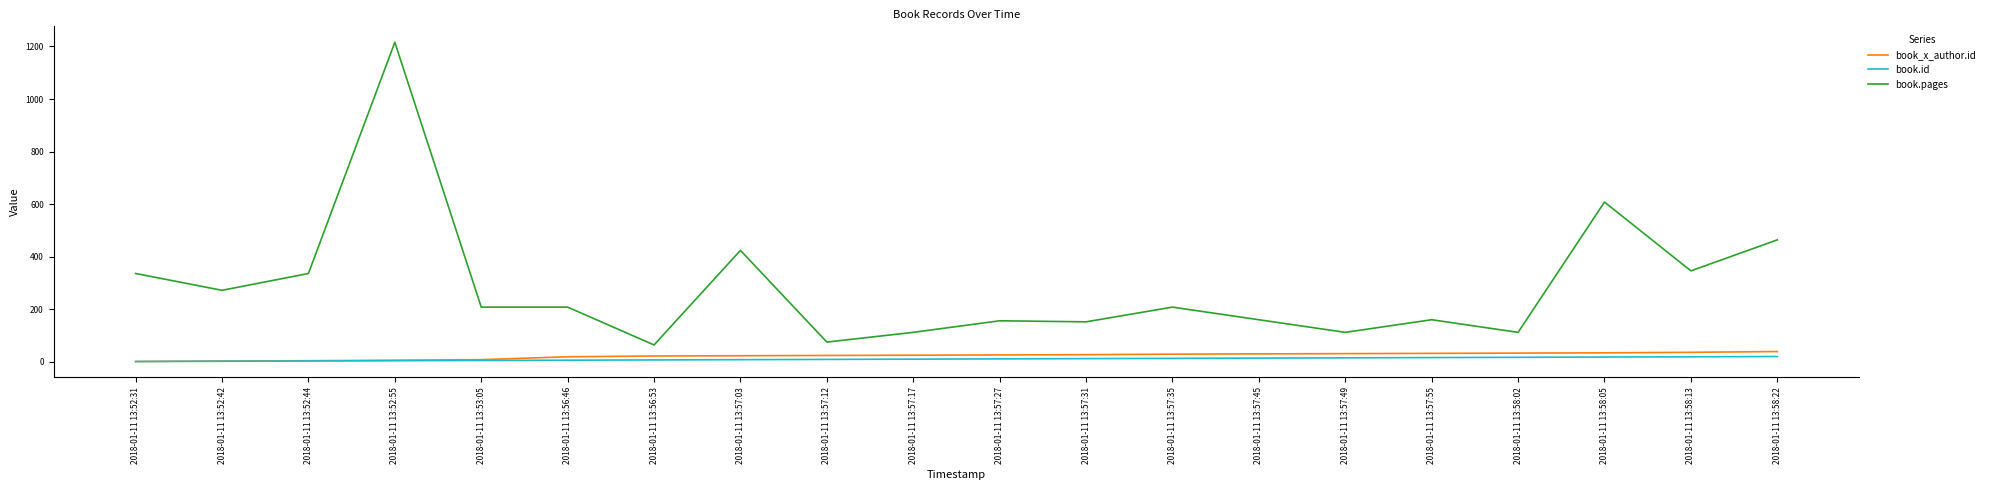

Where is book.pages nearest to the value 640?

2018-01-11 13:58:05